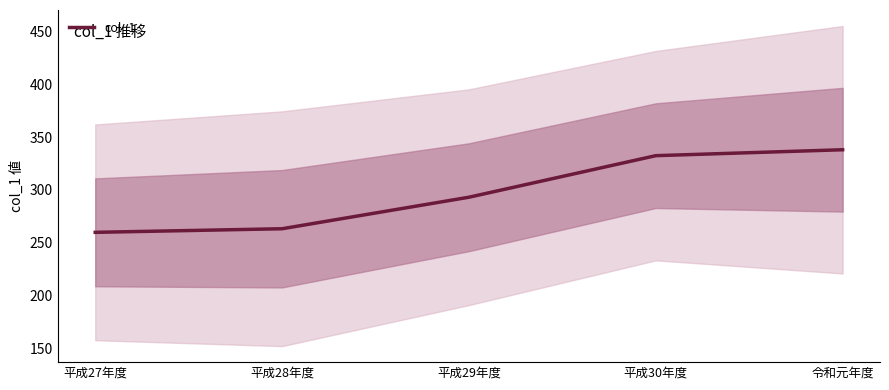

What is the value of the 1st point from the left?

259.9